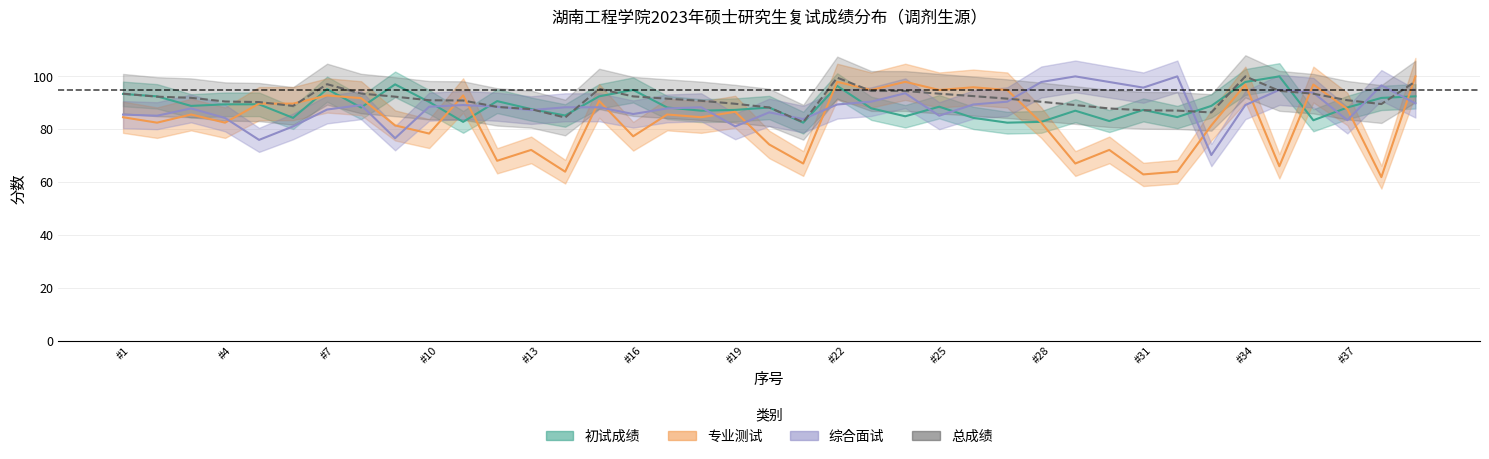

Where is 总成绩 nearest to the value 91?

#10